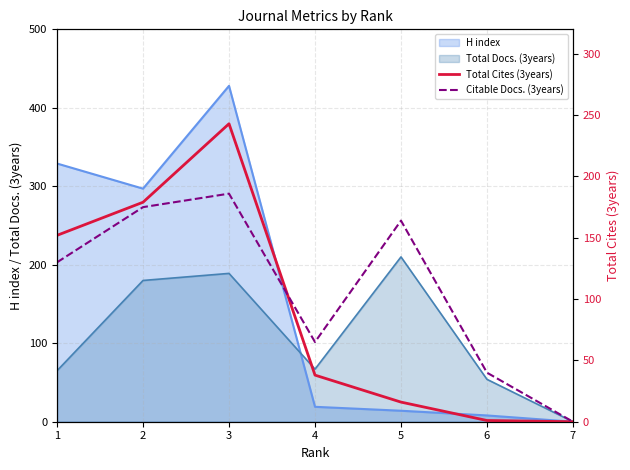

The Citable Docs. (3years) series shows 103 at 7. True or false?

False